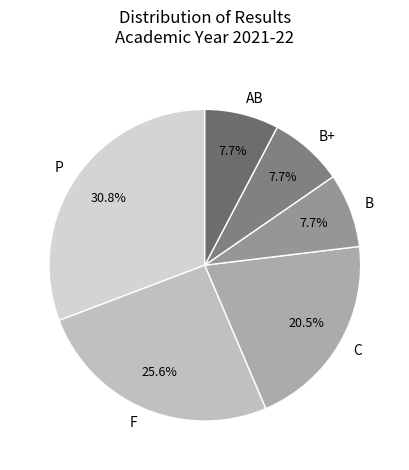

What is the ratio of the value at C to the value at F?

0.8